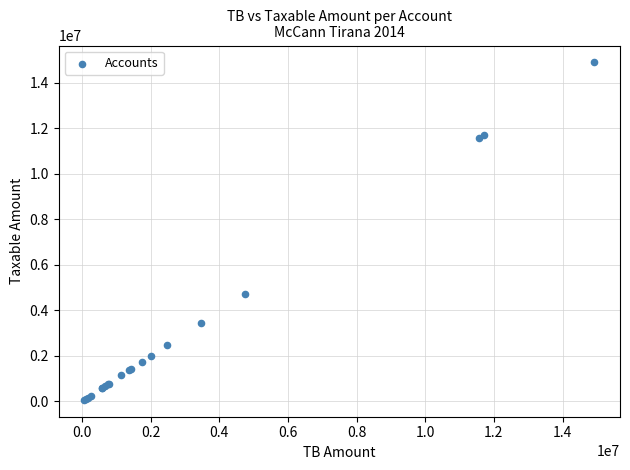

What Y value in the scatter plot is closest to 7474836?

4731146.9